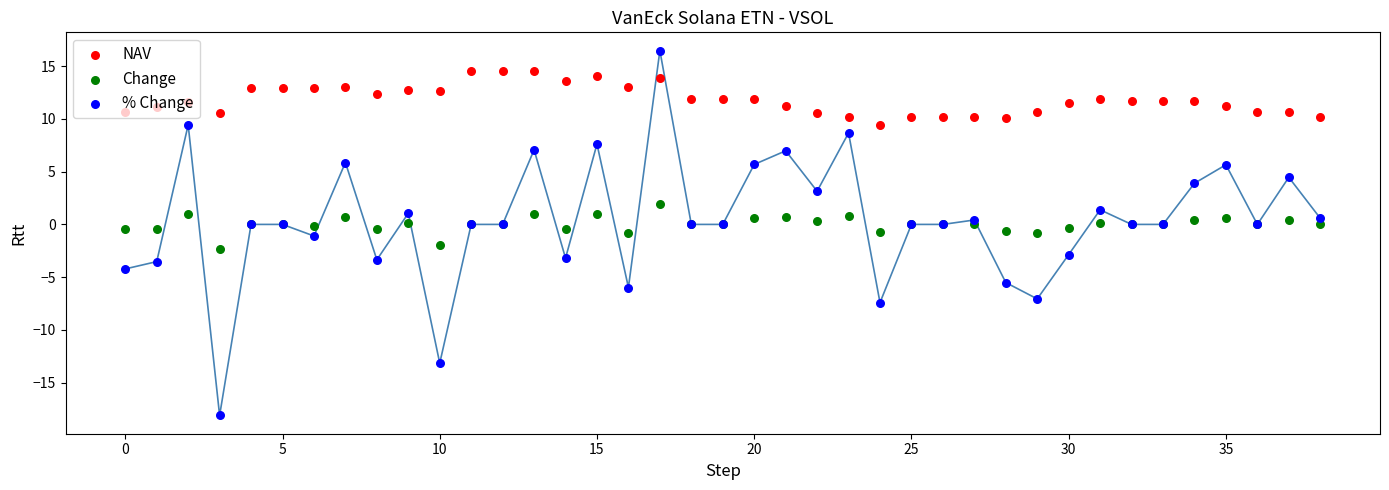

At which category is the sum across all series the highest?

17